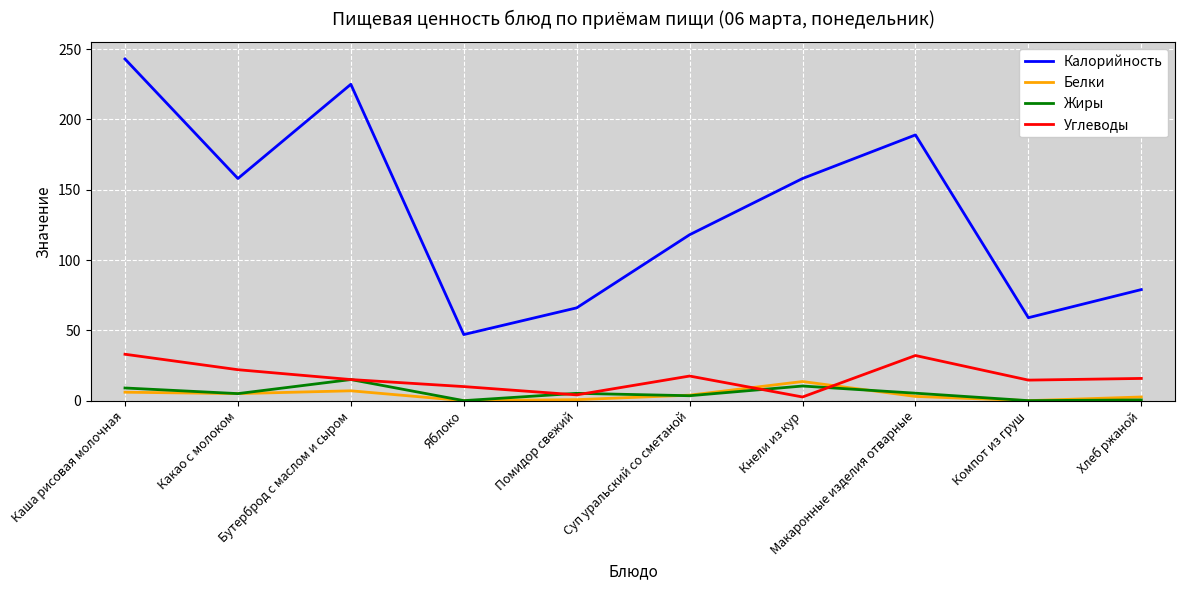

What is the spread (max minus min) of values at Помидор свежий?

65.3